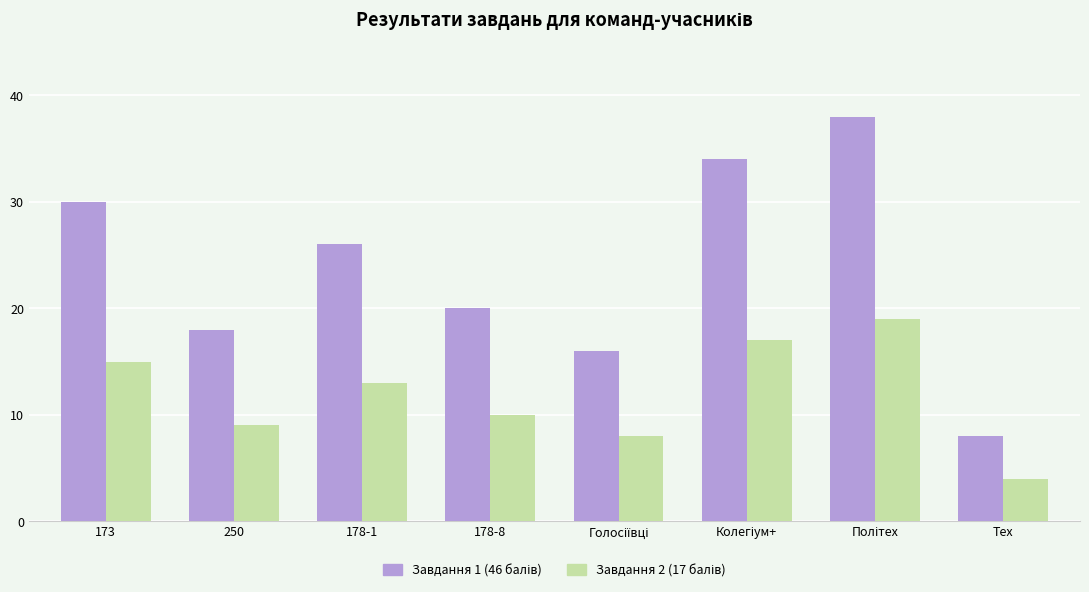

At how many categories does at least one series exceed 21?

4